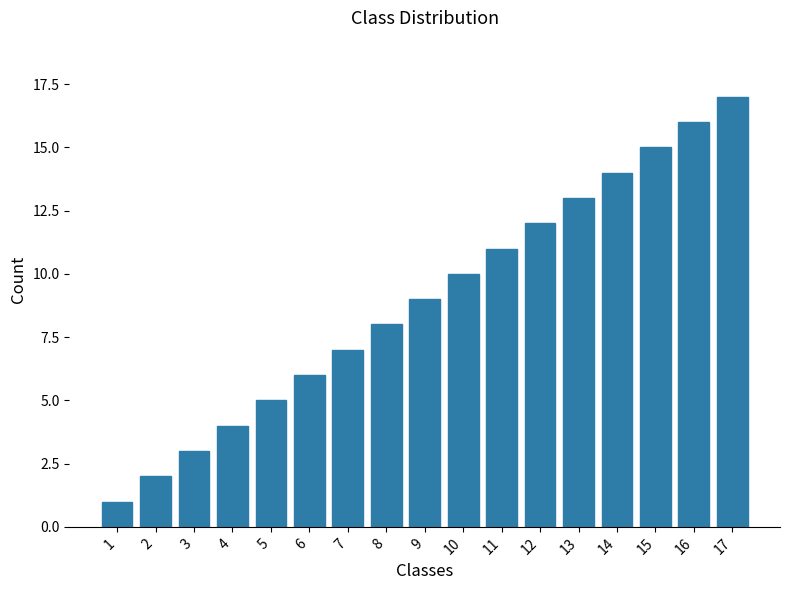

What is the difference between the maximum and minimum values?

16